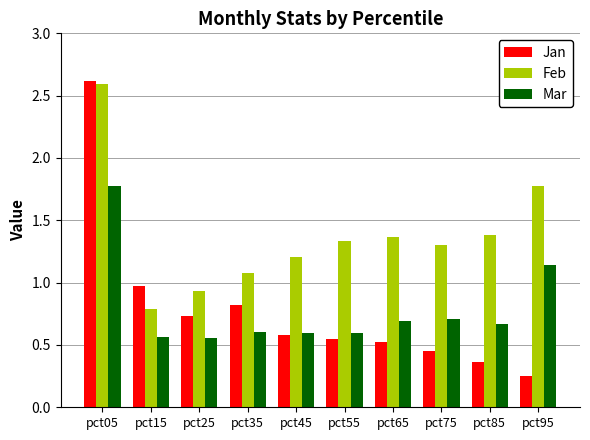

What is the difference between the highest and lowest values at pct05?

0.8